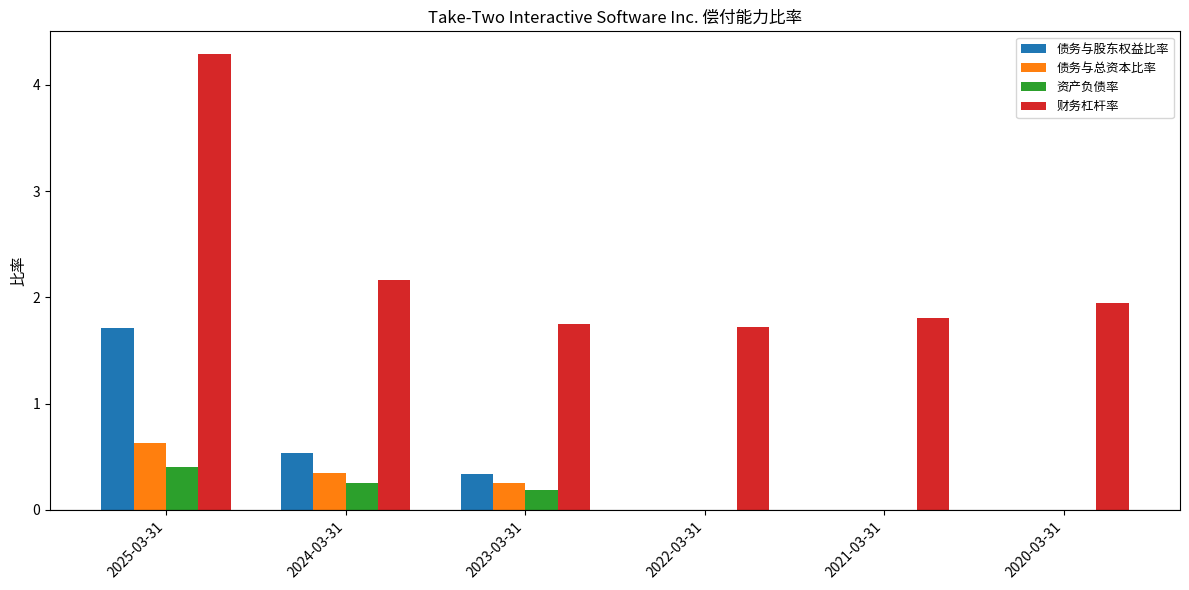

How many data points does each series have?

6